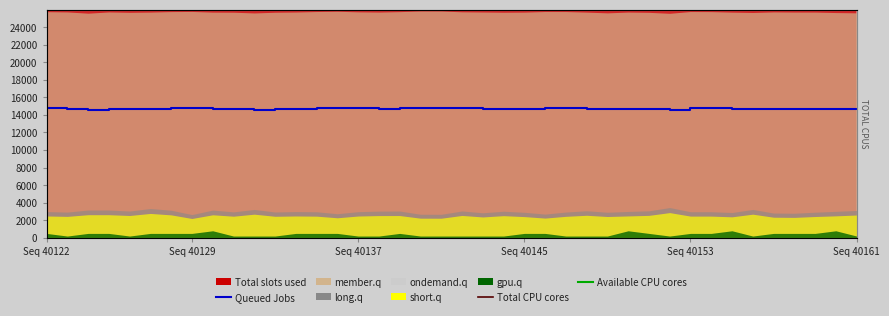

Is the value of Available CPU cores at Seq 40161 greater than the value of Total CPU cores at 19?

Yes